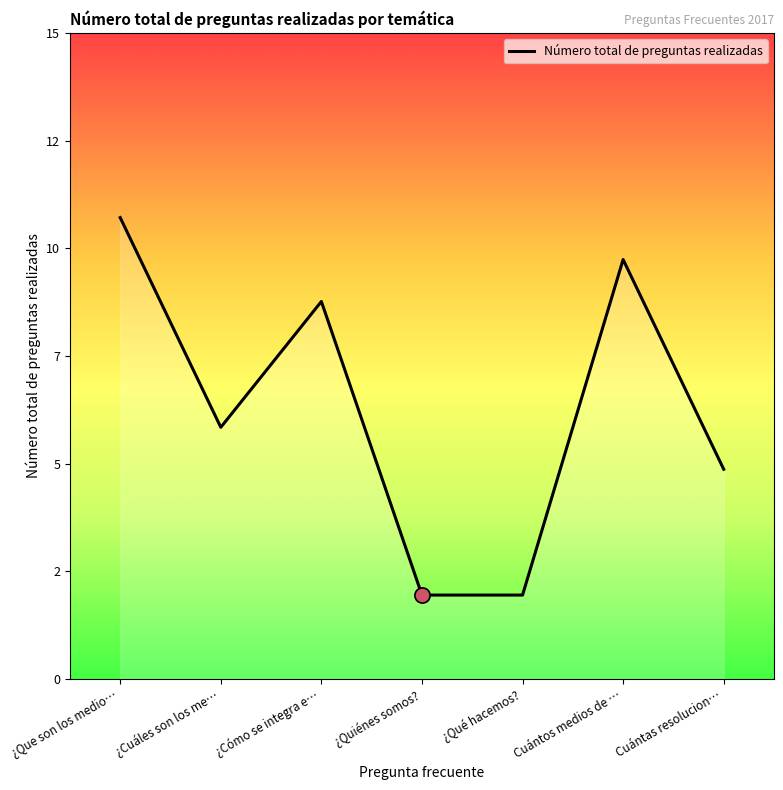

Is this an area chart (filled region under the line)?

Yes